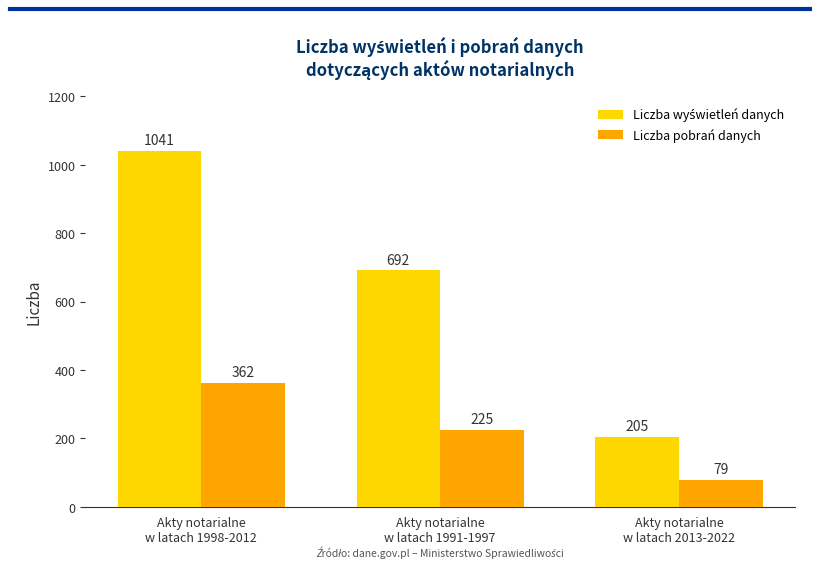

What is the average value of the Liczba pobrań danych series?

222